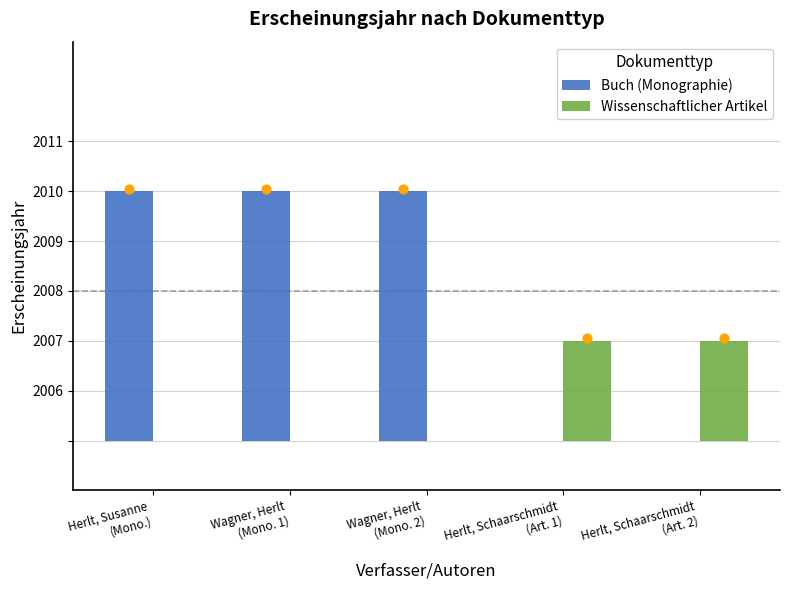

Is the value of Buch (Monographie) at Herlt, Schaarschmidt
(Art. 1) greater than the value of Wissenschaftlicher Artikel at Wagner, Herlt
(Mono. 1)?

No